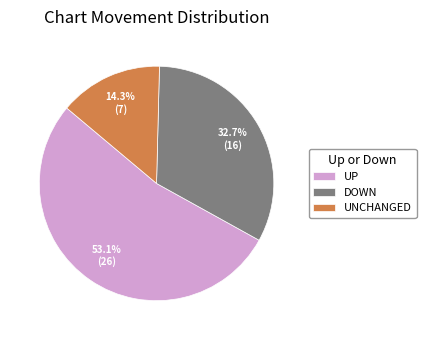

Do DOWN and UP together represent more than half of the pie?

Yes